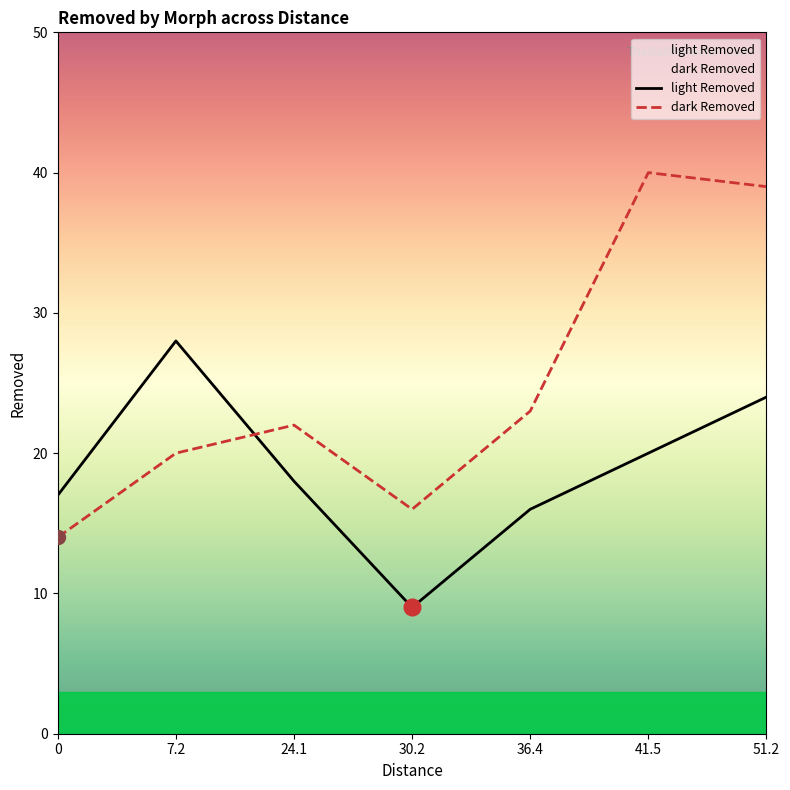

Count the number of categories in the chart.

7